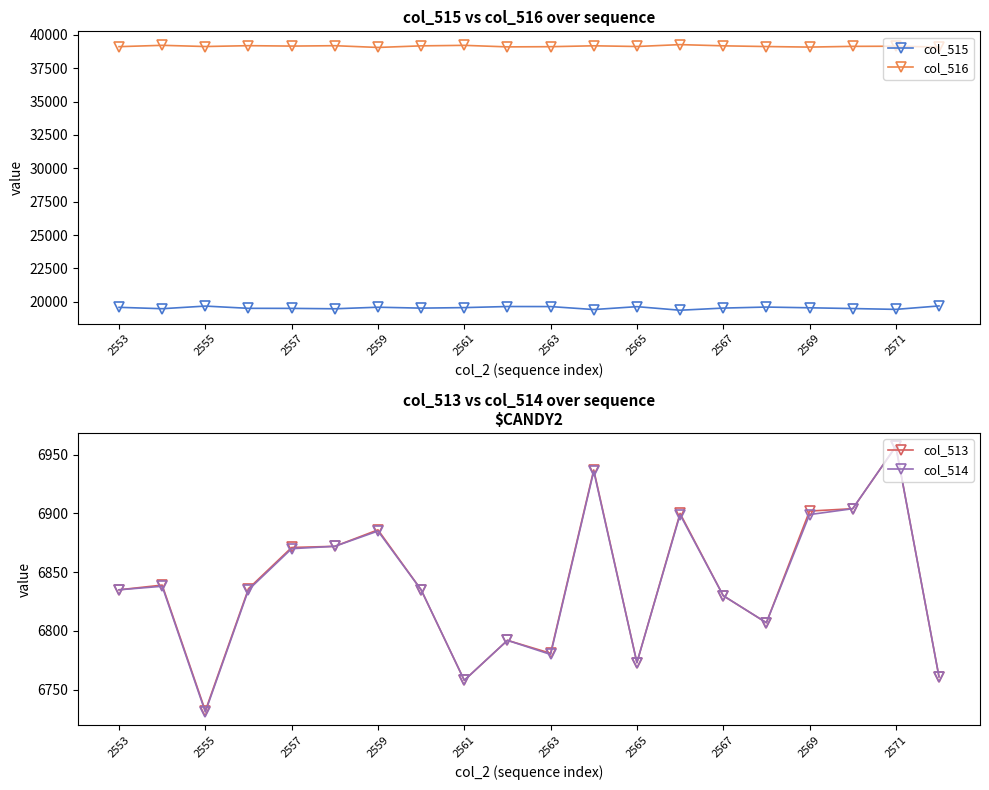

True or false: col_514 and col_515 intersect in this chart.

False